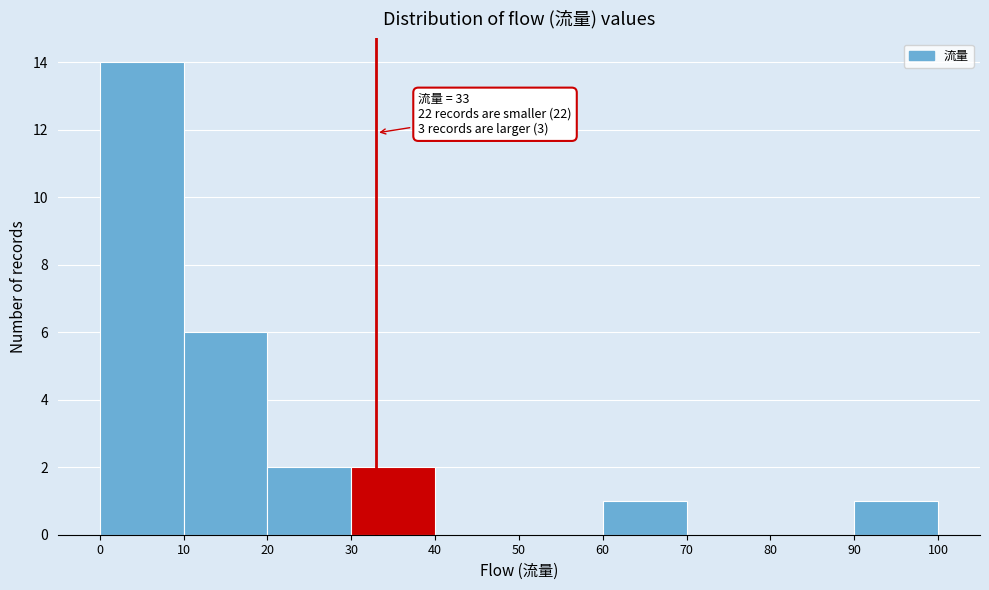

Which range on the x-axis has the tallest bar?

0 to 10